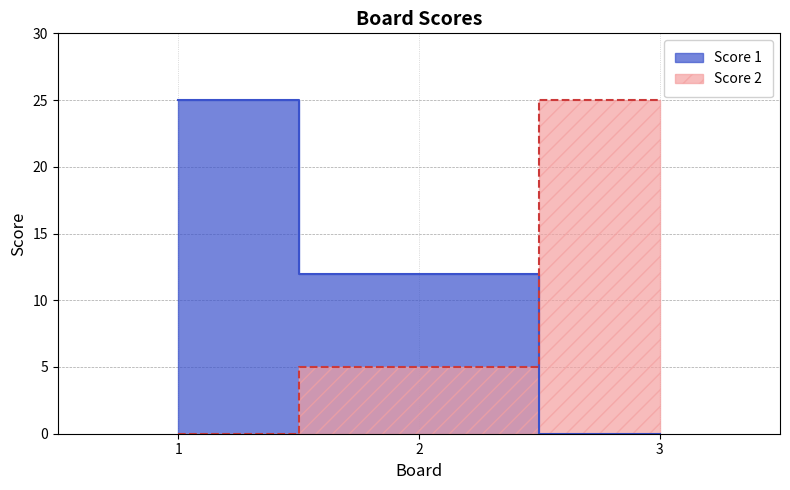

What is the difference between the maximum and minimum values in the Score 1 series?

25